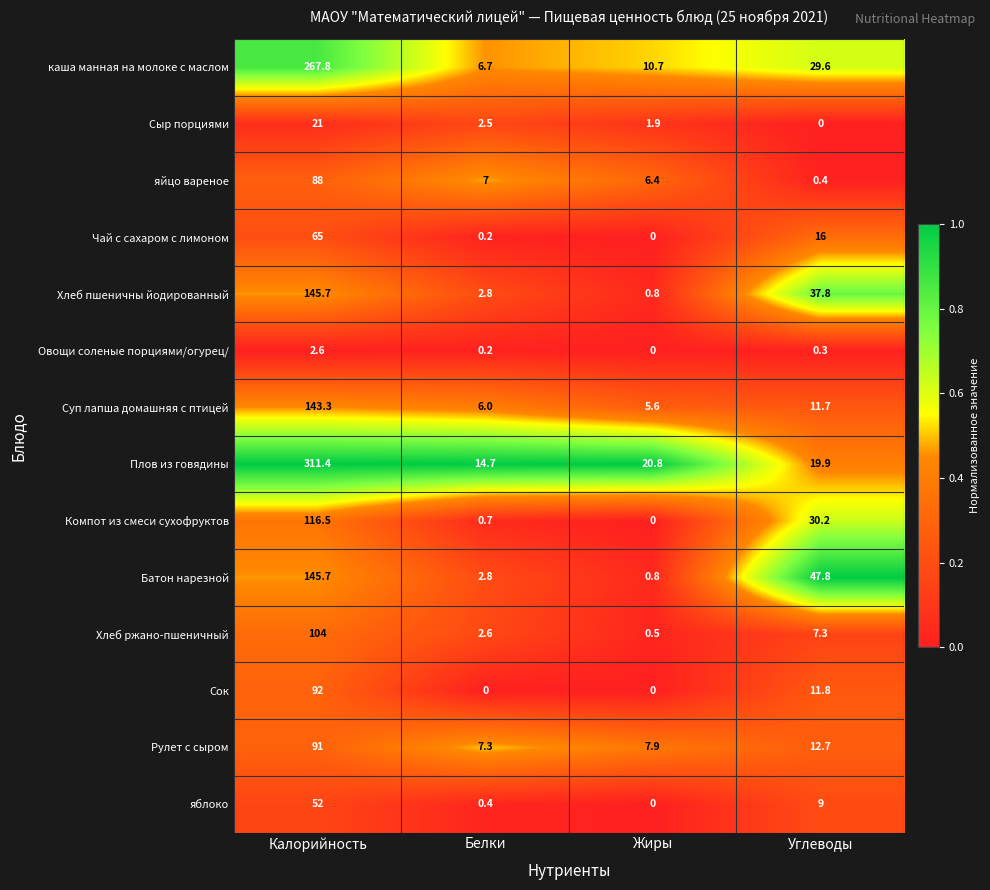

Which series changed the most between Калорийность and Углеводы?

Плов из говядины